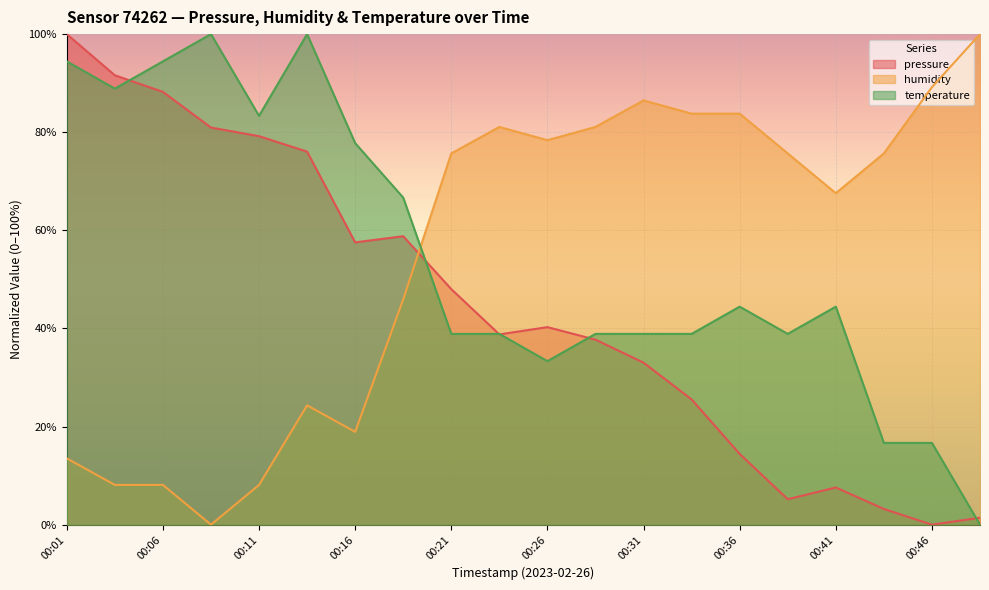

Reading left to right, extract all data points from this chart.

pressure: 00:01=100.0	00:03=91.6	00:06=88.2	00:08=81.0	00:11=79.2	00:13=76.0	00:16=57.5	00:18=58.8	00:21=48.0	00:23=38.8	00:26=40.3	00:28=37.7	00:31=33.0	00:33=25.5	00:36=14.4	00:38=5.2	00:41=7.6	00:43=3.2	00:46=0.0	00:48=1.4
humidity: 00:01=13.5	00:03=8.1	00:06=8.1	00:08=0.0	00:11=8.1	00:13=24.3	00:16=18.9	00:18=45.9	00:21=75.7	00:23=81.1	00:26=78.4	00:28=81.1	00:31=86.5	00:33=83.8	00:36=83.8	00:38=75.7	00:41=67.6	00:43=75.7	00:46=89.2	00:48=100.0
temperature: 00:01=94.4	00:03=88.9	00:06=94.4	00:08=100.0	00:11=83.3	00:13=100.0	00:16=77.8	00:18=66.7	00:21=38.9	00:23=38.9	00:26=33.3	00:28=38.9	00:31=38.9	00:33=38.9	00:36=44.4	00:38=38.9	00:41=44.4	00:43=16.7	00:46=16.7	00:48=0.0